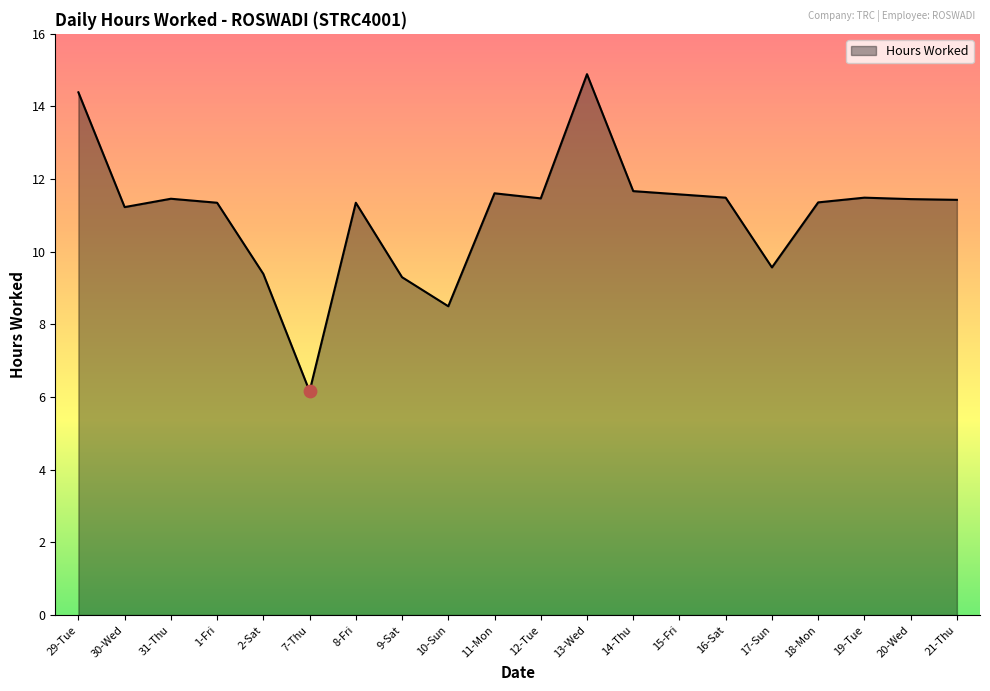

Which has a higher value, 10-Sun or 12-Tue?

12-Tue